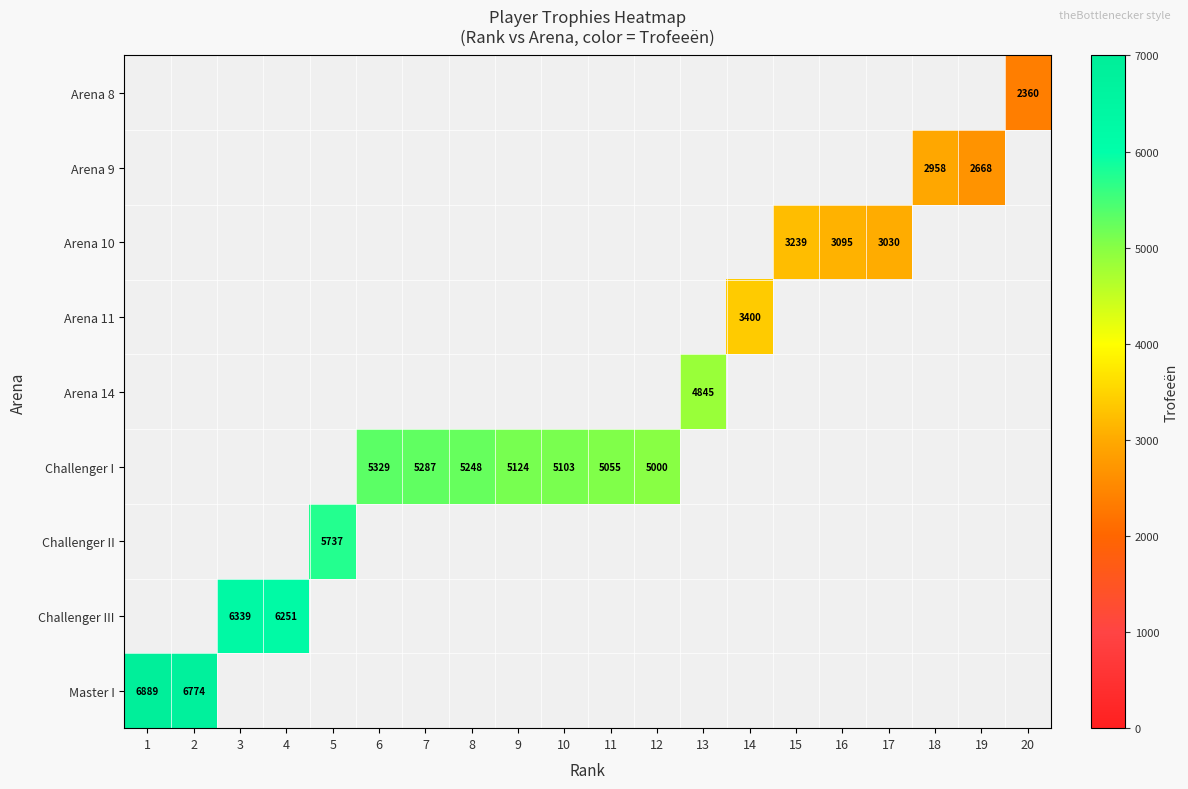

Is it true that Arena 10 equals 1775 at 15?

False